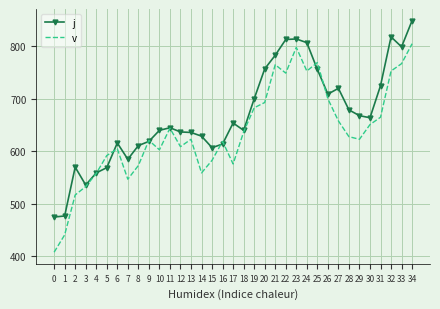

What is the difference between the maximum and minimum values in the v series?

397